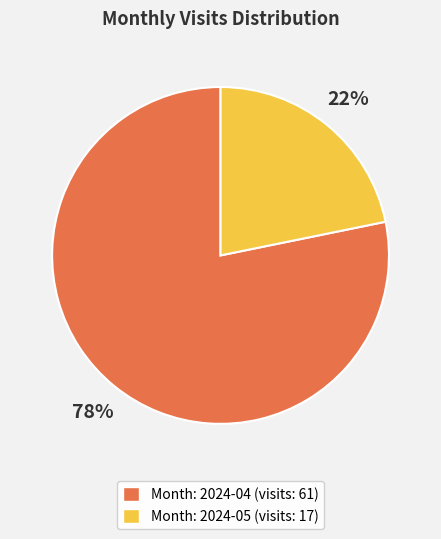

Between Month: 2024-04 (visits: 61) and Month: 2024-05 (visits: 17), which is larger?

Month: 2024-04 (visits: 61)